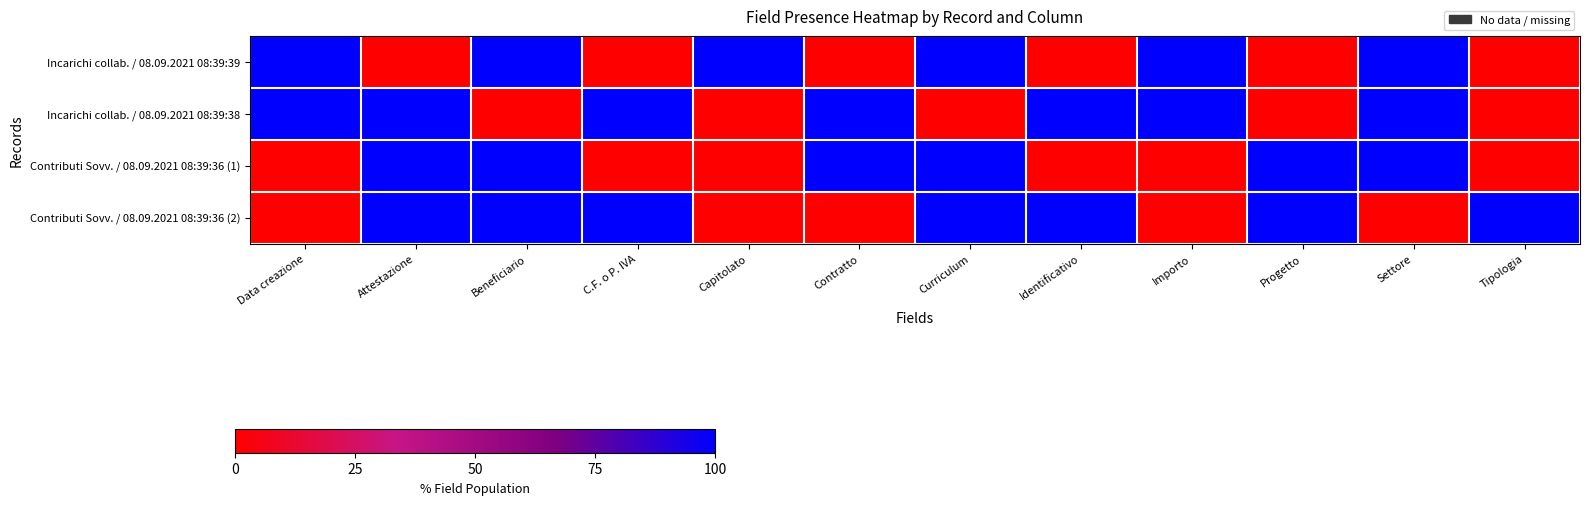

Reading left to right, transcribe all the data shown in this chart.

Incarichi collab. / 08.09.2021 08:39:39: Data creazione=100	Attestazione=0	Beneficiario=100	C.F. o P. IVA=0	Capitolato=100	Contratto=0	Curriculum=100	Identificativo=0	Importo=100	Progetto=0	Settore=100	Tipologia=0
Incarichi collab. / 08.09.2021 08:39:38: Data creazione=100	Attestazione=100	Beneficiario=0	C.F. o P. IVA=100	Capitolato=0	Contratto=100	Curriculum=0	Identificativo=100	Importo=100	Progetto=0	Settore=100	Tipologia=0
Contributi Sovv. / 08.09.2021 08:39:36 (1): Data creazione=0	Attestazione=100	Beneficiario=100	C.F. o P. IVA=0	Capitolato=0	Contratto=100	Curriculum=100	Identificativo=0	Importo=0	Progetto=100	Settore=100	Tipologia=0
Contributi Sovv. / 08.09.2021 08:39:36 (2): Data creazione=0	Attestazione=100	Beneficiario=100	C.F. o P. IVA=100	Capitolato=0	Contratto=0	Curriculum=100	Identificativo=100	Importo=0	Progetto=100	Settore=0	Tipologia=100